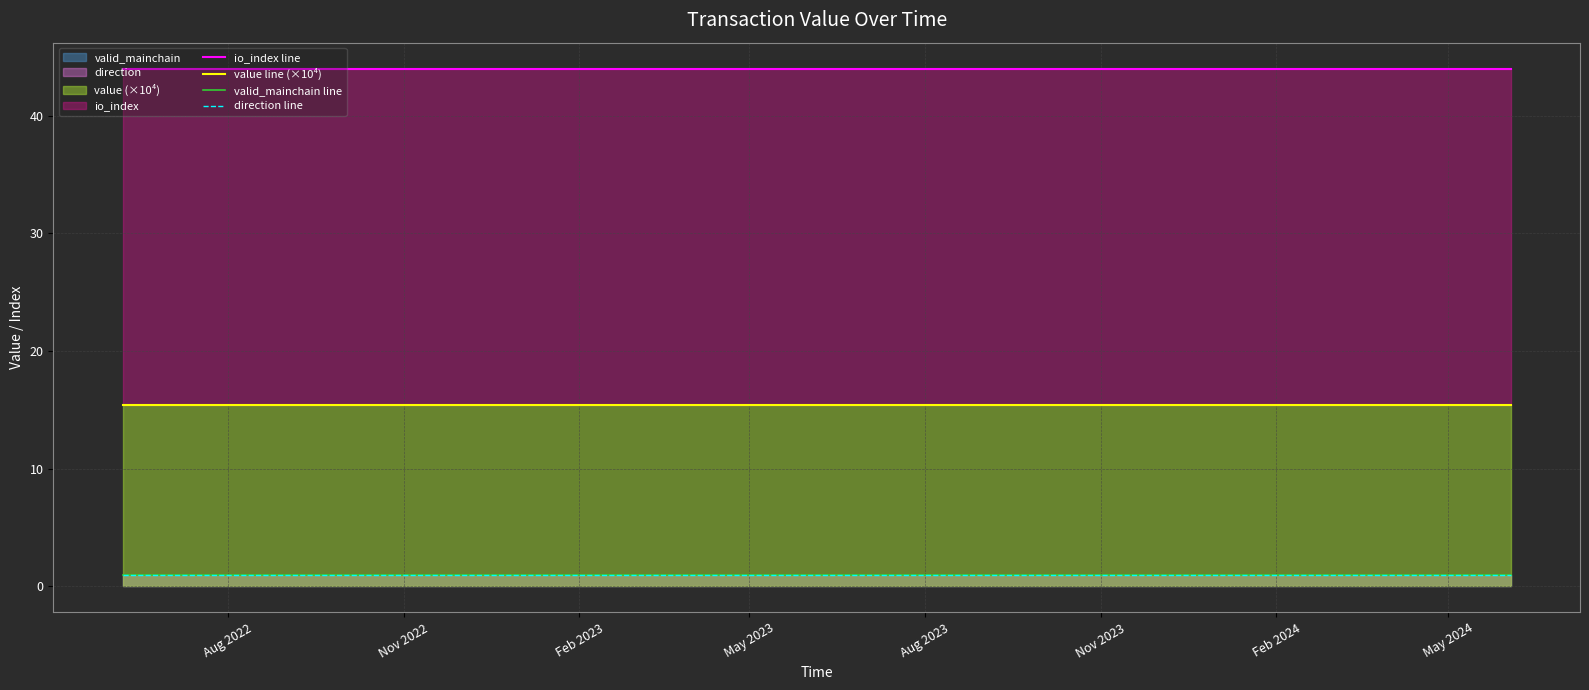

Which series has the largest total across all categories?

io_index line